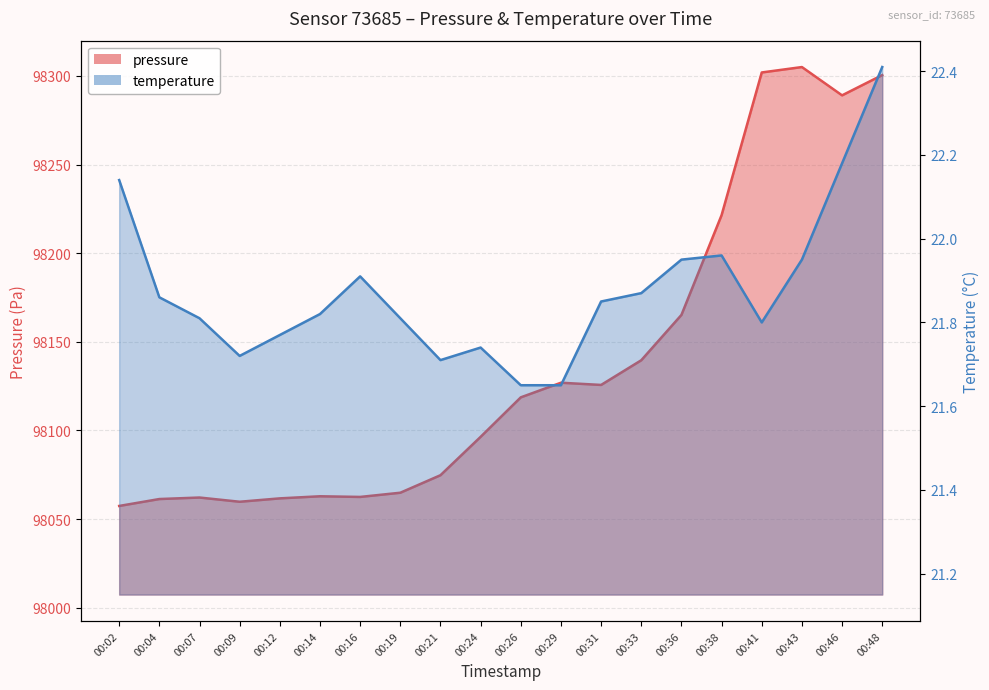

Reading left to right, list all the values displayed in this chart.

pressure: 00:02=98057.4	00:04=98061.3	00:07=98062.1	00:09=98059.8	00:12=98061.7	00:14=98062.8	00:16=98062.5	00:19=98064.8	00:21=98074.7	00:24=98096.4	00:26=98118.7	00:29=98126.9	00:31=98125.7	00:33=98139.6	00:36=98165.2	00:38=98221.5	00:41=98302.0	00:43=98305.0	00:46=98289.1	00:48=98300.5
temperature: 00:02=22.1	00:04=21.9	00:07=21.8	00:09=21.7	00:12=21.8	00:14=21.8	00:16=21.9	00:19=21.8	00:21=21.7	00:24=21.7	00:26=21.6	00:29=21.6	00:31=21.9	00:33=21.9	00:36=21.9	00:38=22.0	00:41=21.8	00:43=21.9	00:46=22.2	00:48=22.4